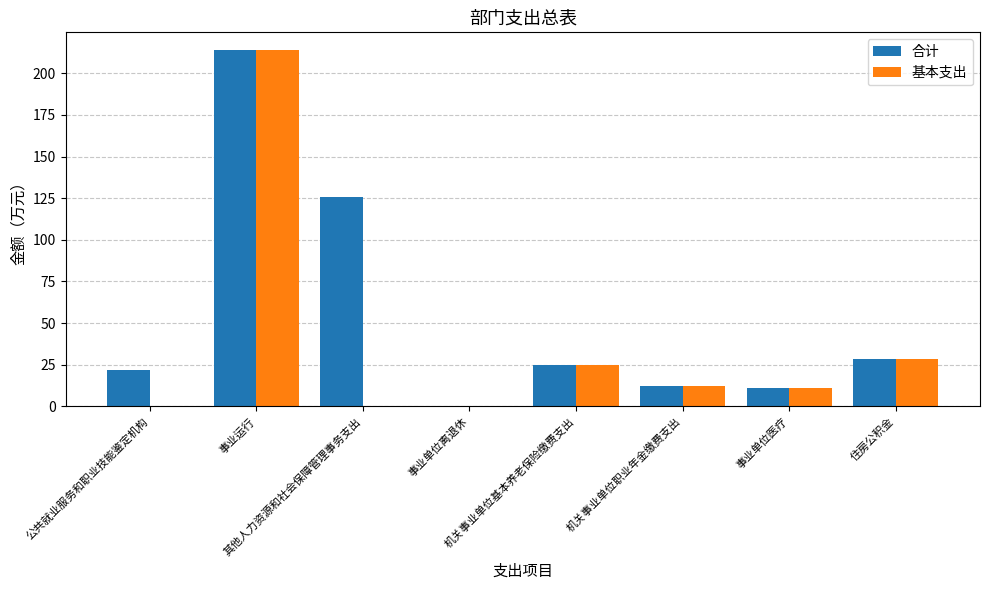

What is the sum of all 基本支出 values?

291.1